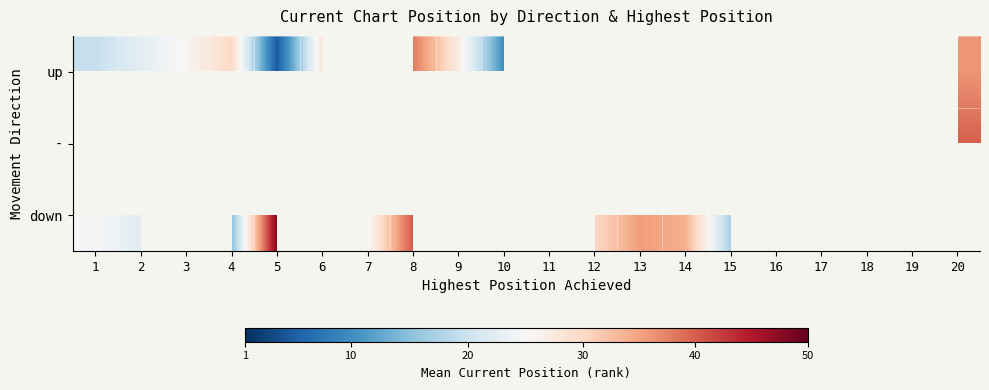

How many categories are shown in the chart?

20